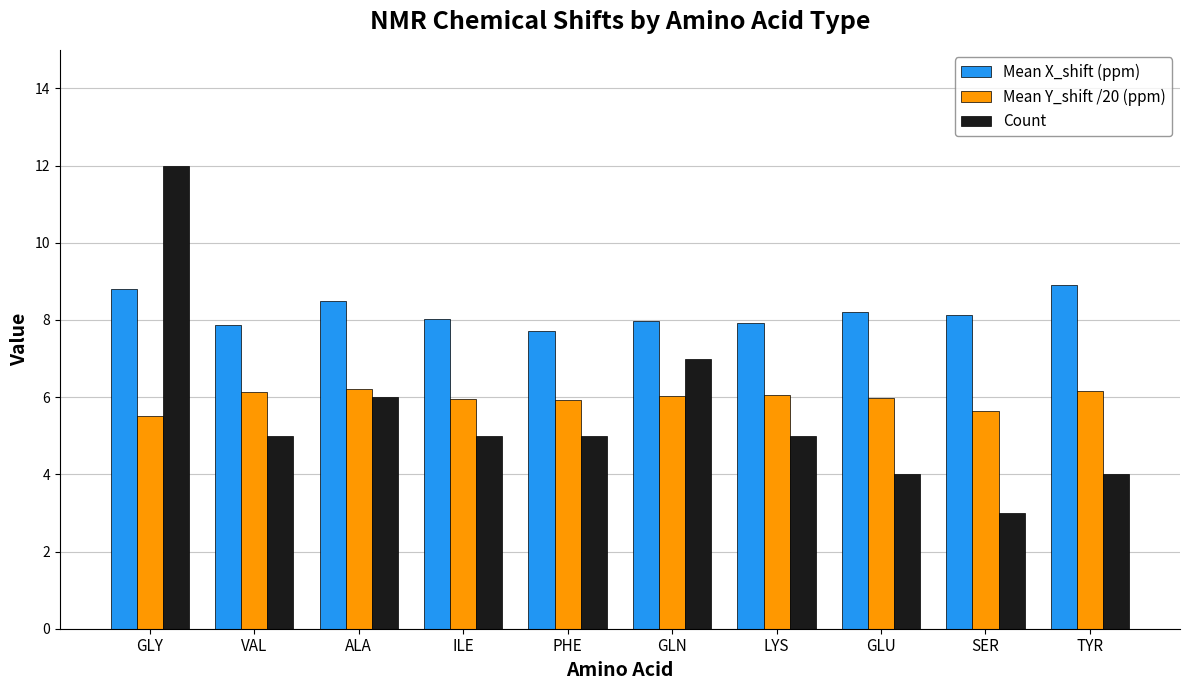

What is the spread (max minus min) of values at ILE?

3.0